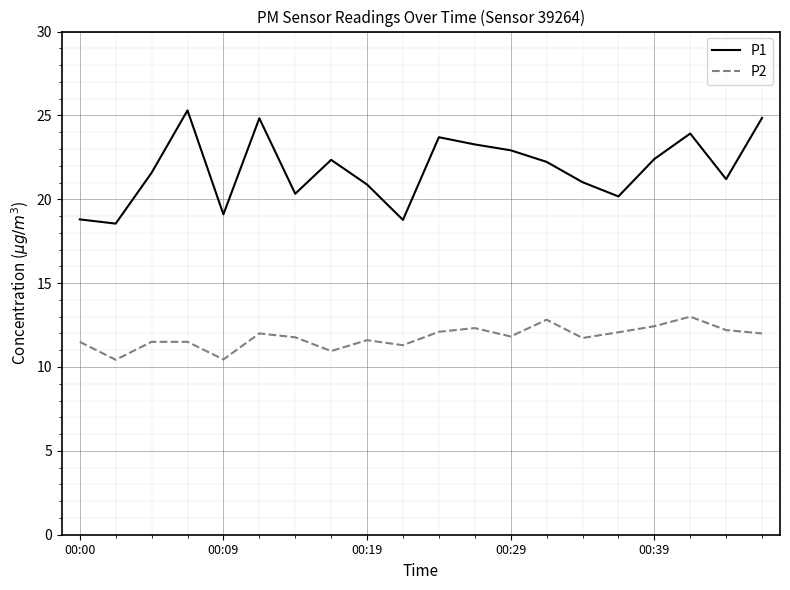

List the series in order of their overall mean, highest first.

P1, P2